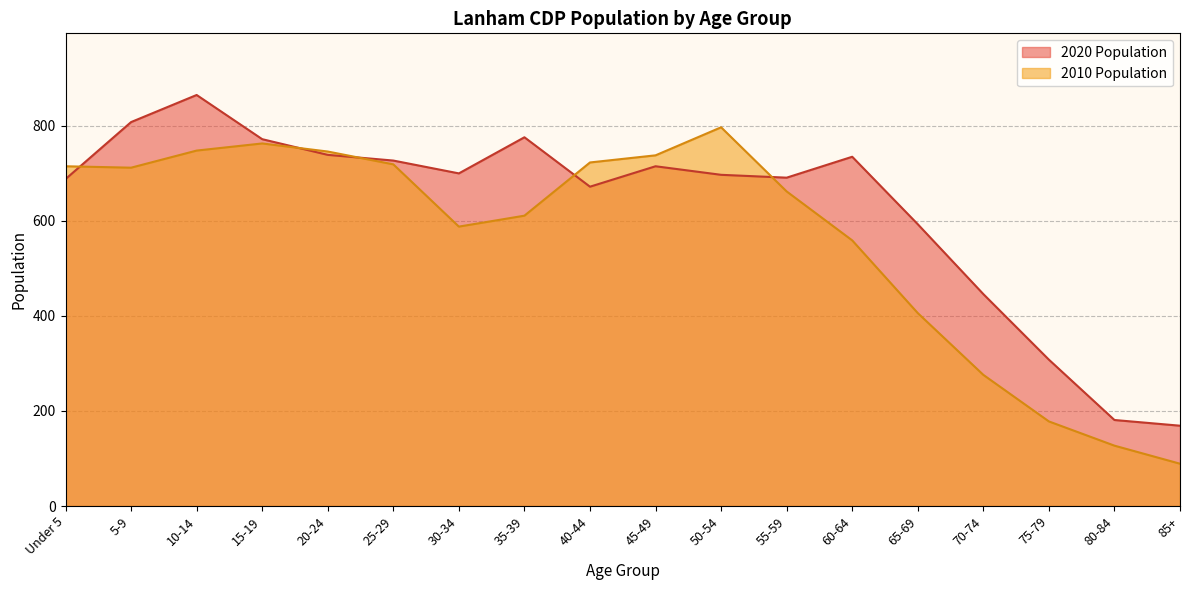

After their last crossing, which series has the higher values: 2020 Population or 2010 Population?

2020 Population